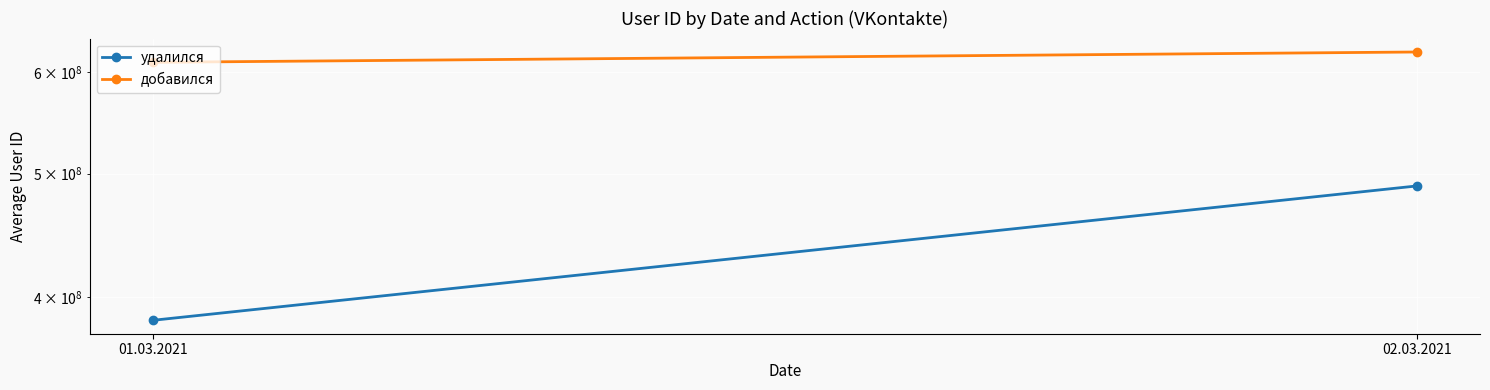

Reading left to right, transcribe all the data shown in this chart.

удалился: 383852218	488917836
добавился: 610807807	622295570